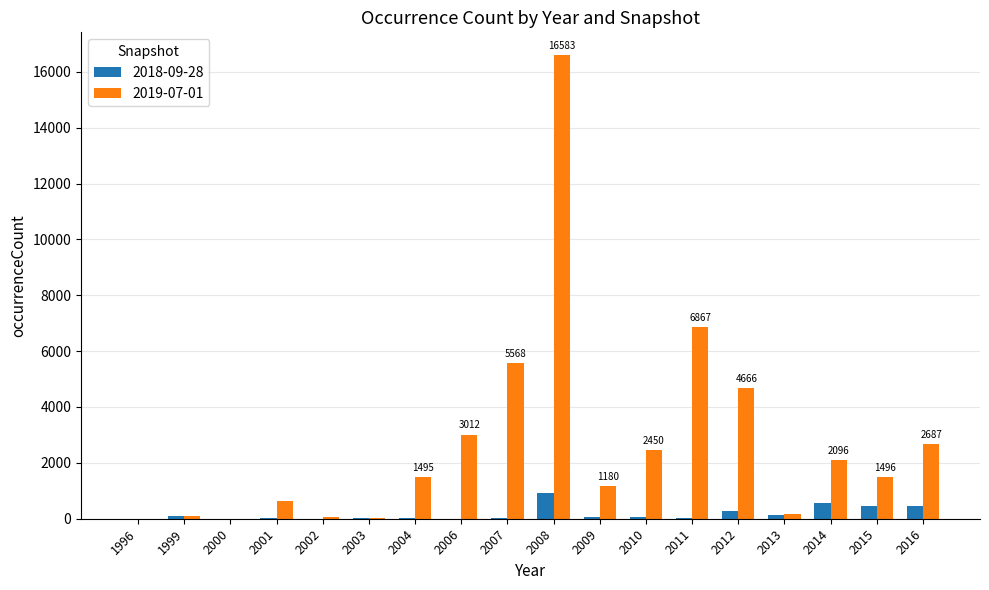

Which category has the highest value across all series?

2008